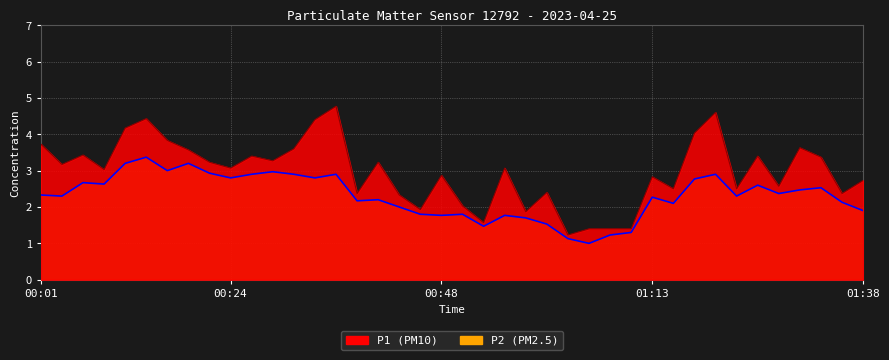

What is the sum of all values?

92.1